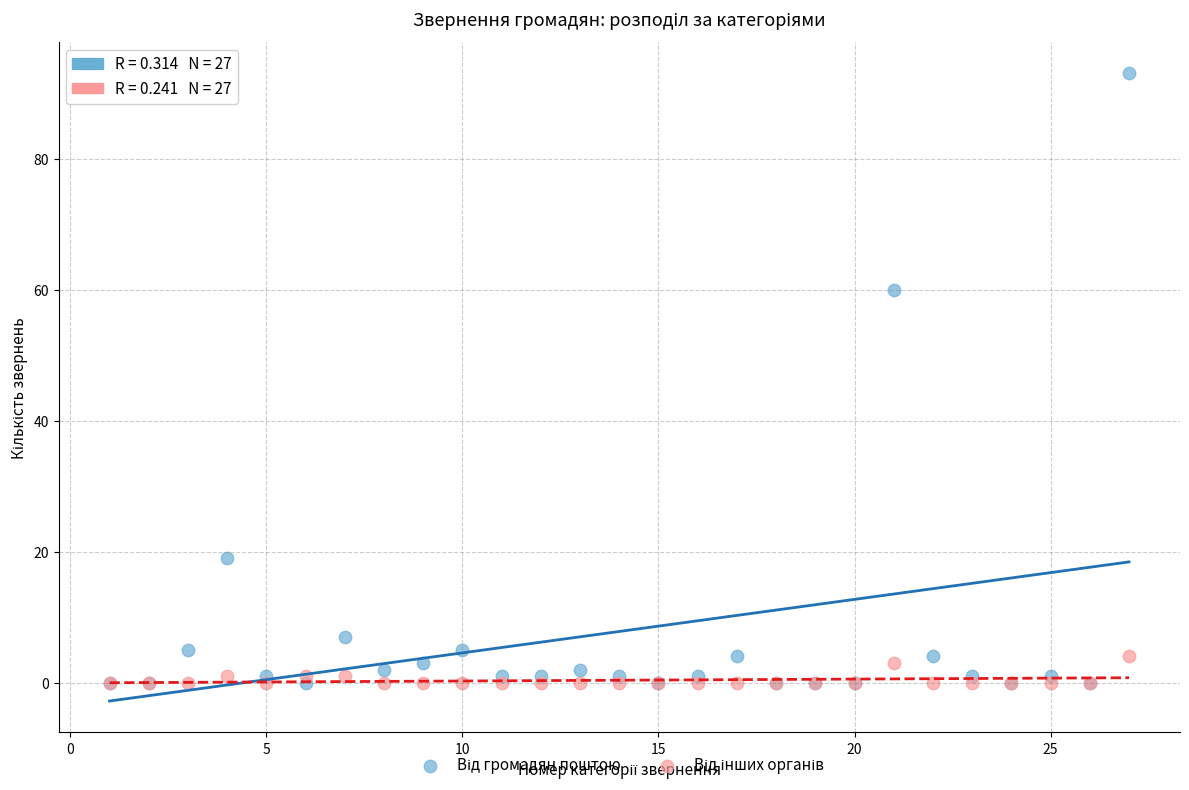

Across all series, what Y value is closest to 46?

60